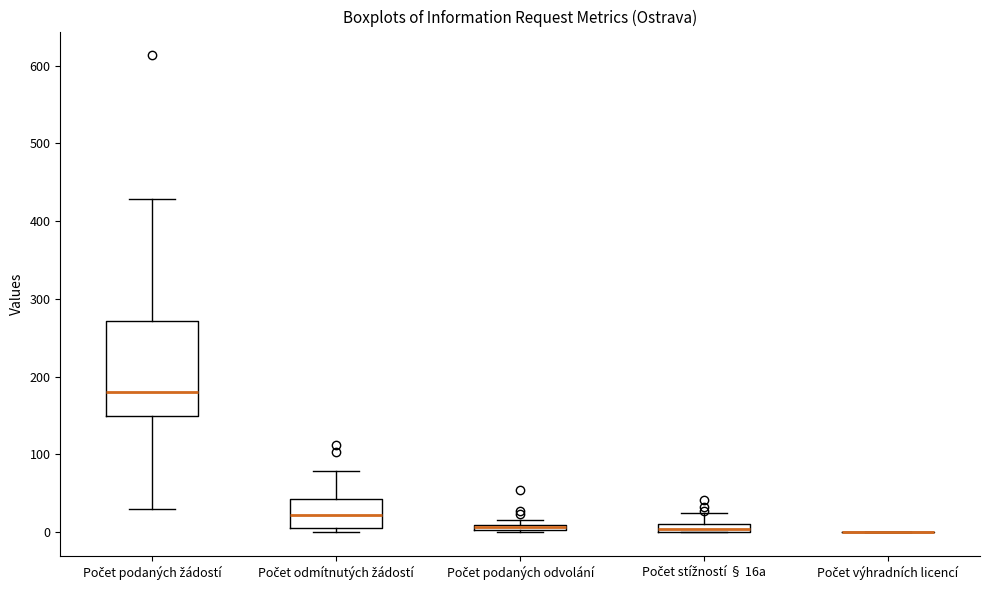

Which box is the tallest, from its lower edge to its upper edge?

Počet podaných žádostí